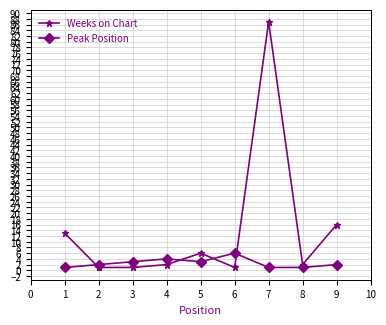

Reading left to right, list all the values displayed in this chart.

Weeks on Chart: 13	1	1	2	6	1	87	2	16
Peak Position: 1	2	3	4	3	6	1	1	2